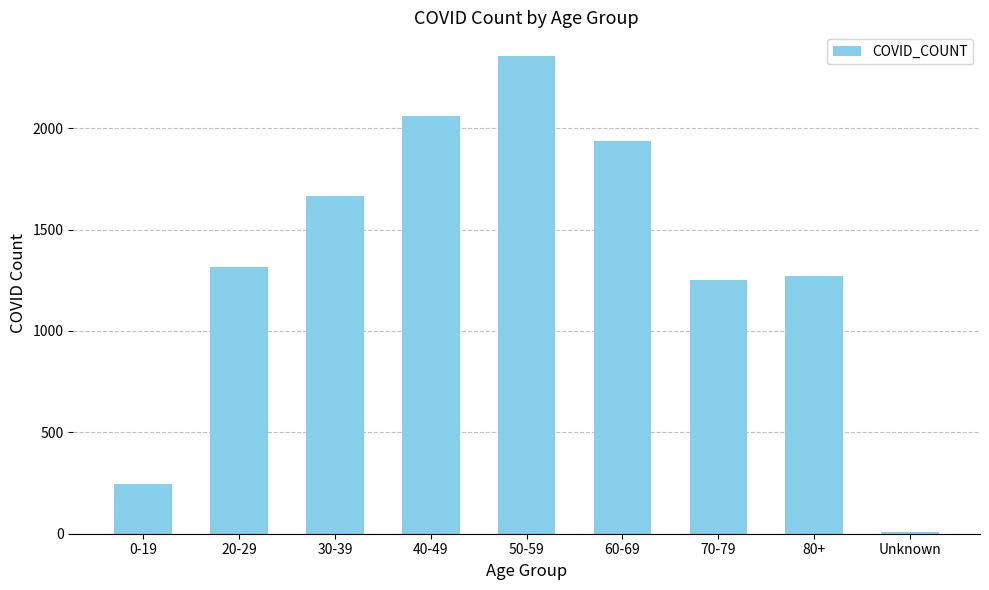

What is the change in value from 0-19 to 60-69?

+1692